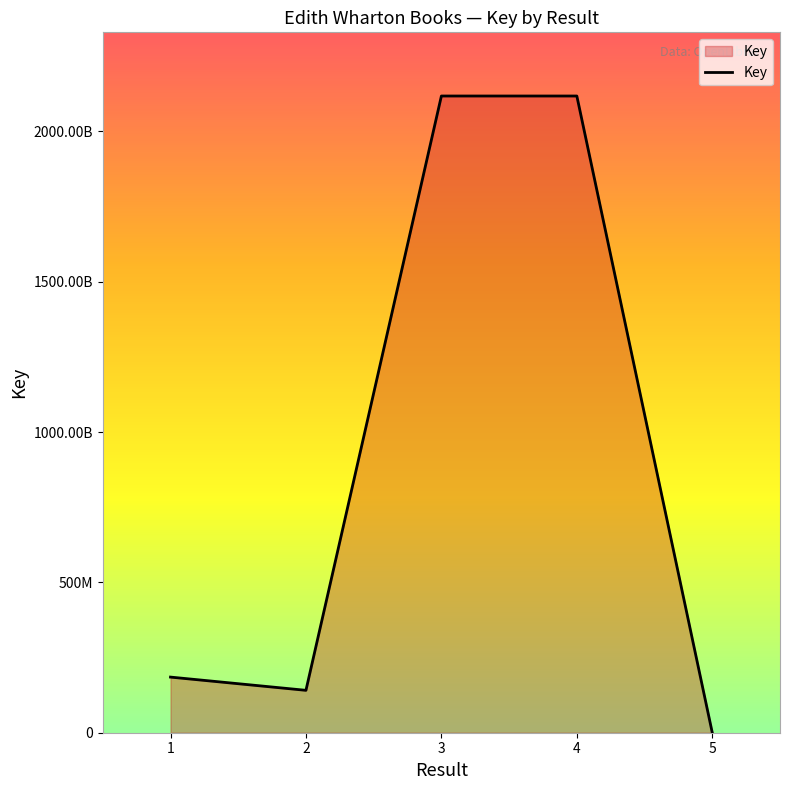

Where is the data nearest to the value 1058931604?

1